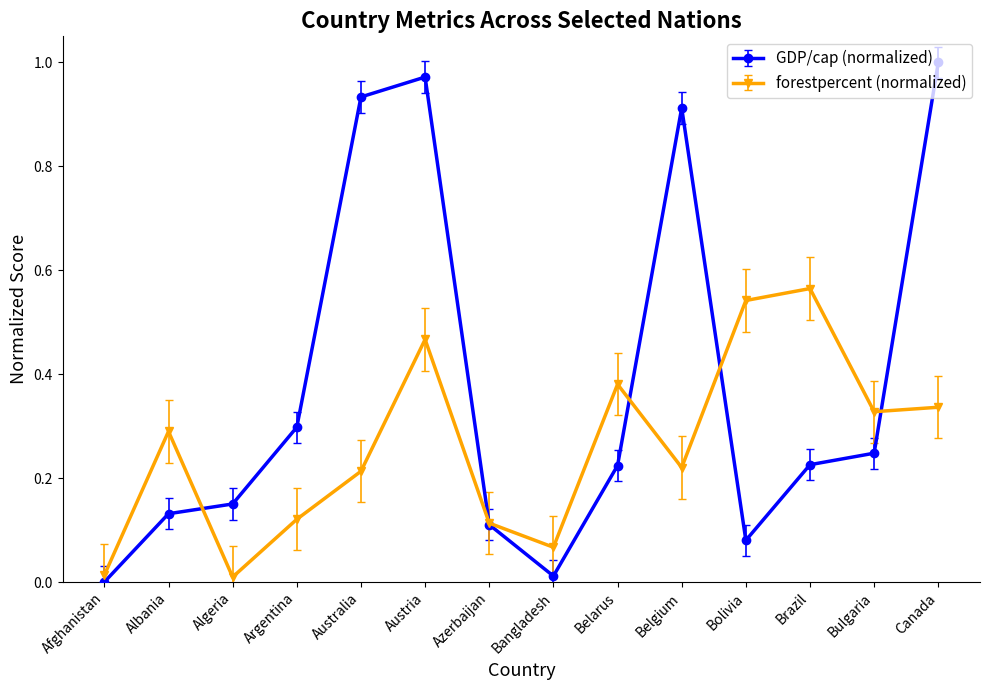

How many data points in GDP/cap (normalized) are above 0?

13